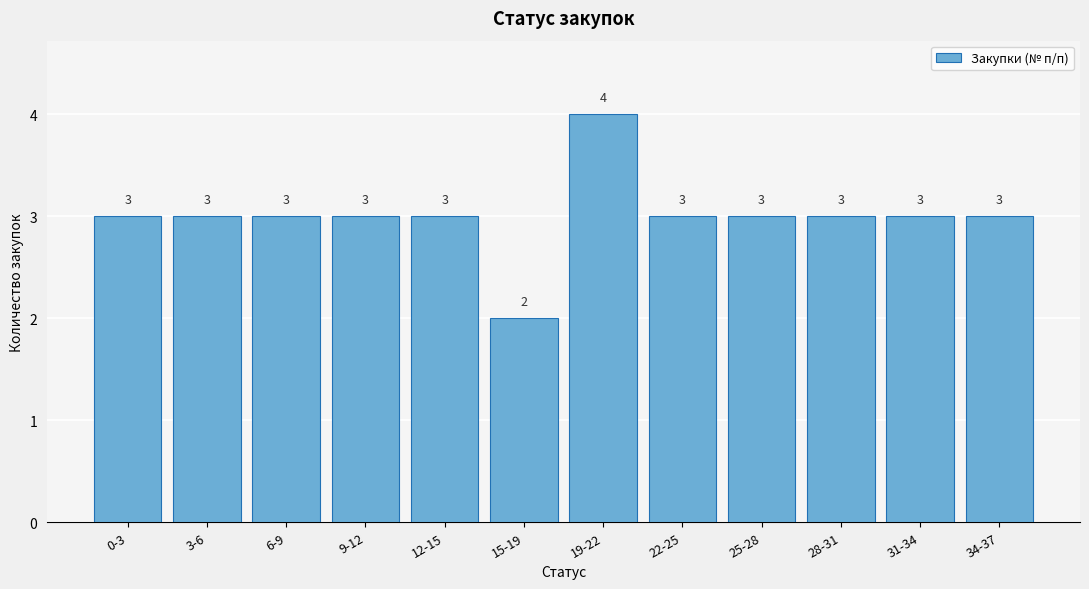

Reading left to right, what are all the values shown in this chart?

0-3=3	3-6=3	6-9=3	9-12=3	12-15=3	15-19=2	19-22=4	22-25=3	25-28=3	28-31=3	31-34=3	34-37=3